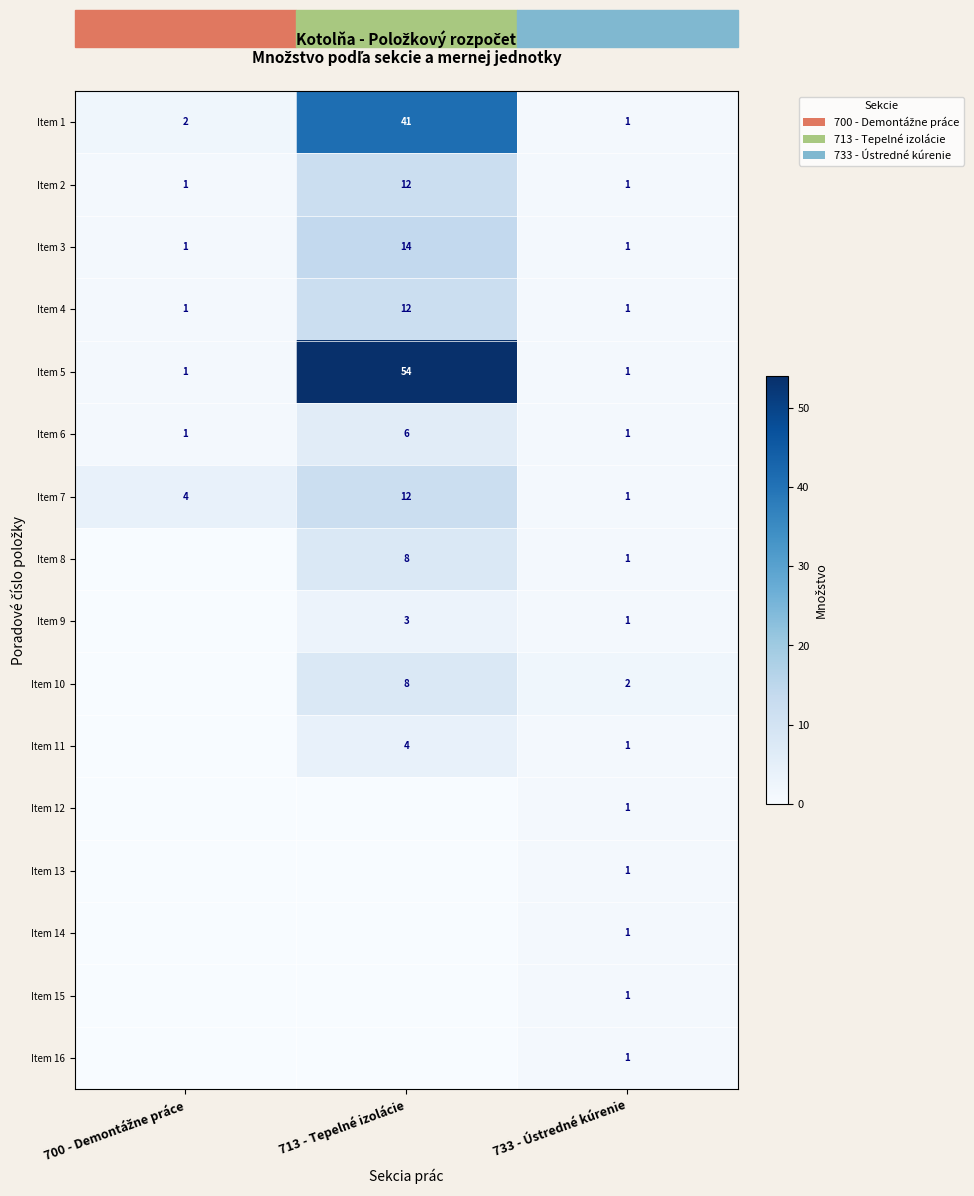

What is the total value across all series at 733 - Ústredné kúrenie?

17